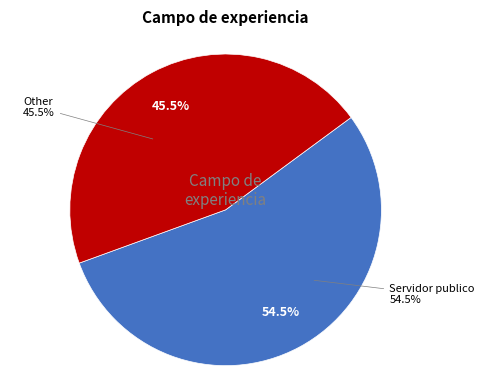

Which slice represents more than half of the pie?

Servidor publico